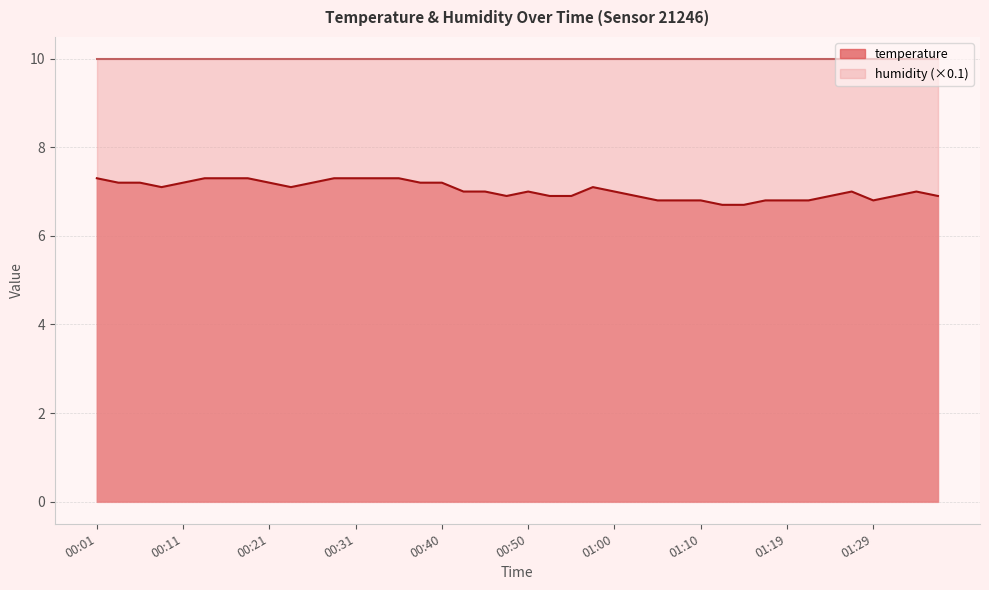

Rank the categories by value from lowest to highest.

01:12, 01:14, 01:05, 01:07, 01:10, 01:17, 01:19, 01:22, 01:29, 00:48, 00:53, 00:55, 01:02, 01:24, 01:31, 01:36, 00:43, 00:45, 00:50, 01:00, 01:27, 01:34, 00:09, 00:23, 00:57, 00:04, 00:06, 00:11, 00:21, 00:26, 00:38, 00:40, 00:01, 00:14, 00:16, 00:18, 00:28, 00:31, 00:33, 00:36